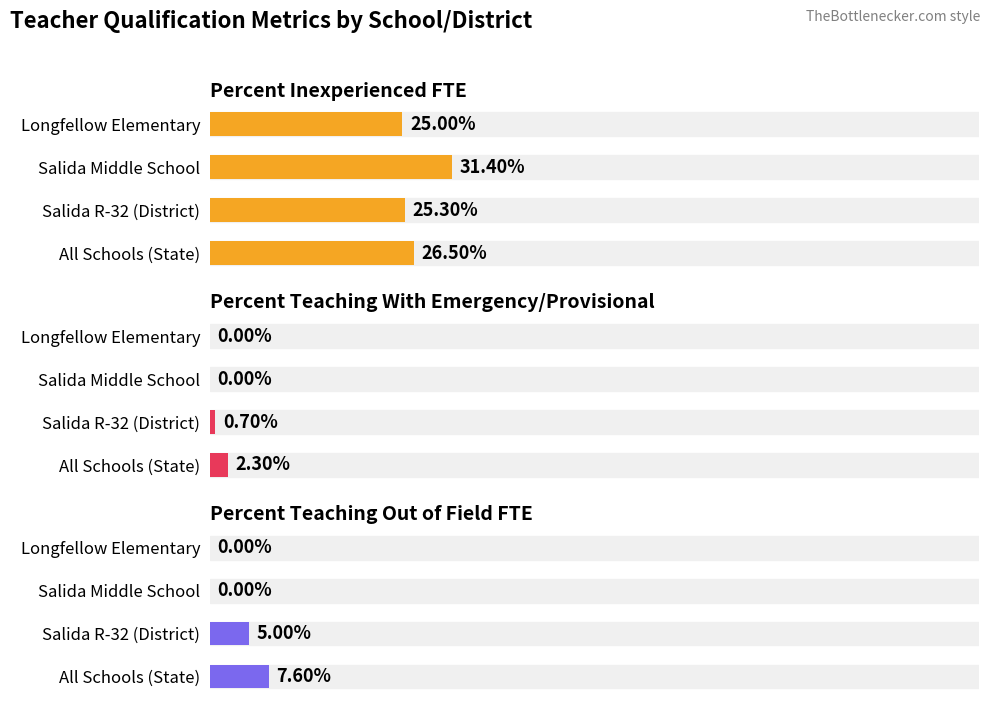

What are all the series names shown in the legend?

Percent Inexperienced FTE, Percent Teaching With Emergency/Provisional, Percent Teaching Out of Field FTE